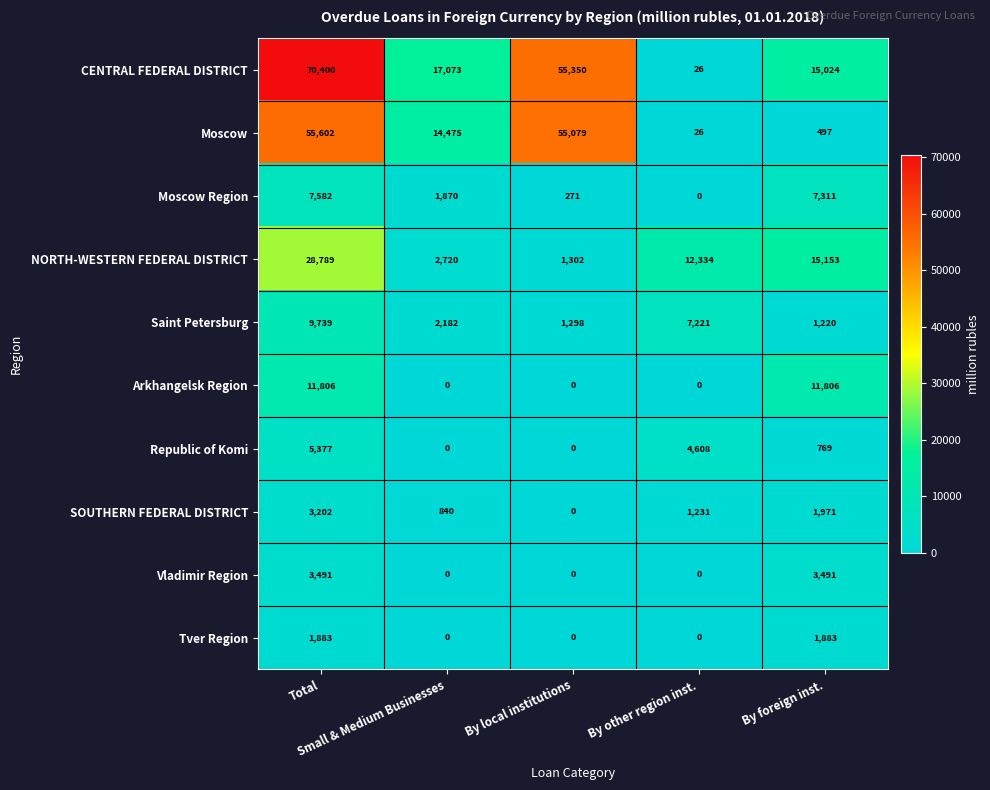

What is the sum of all Saint Petersburg values?

21660